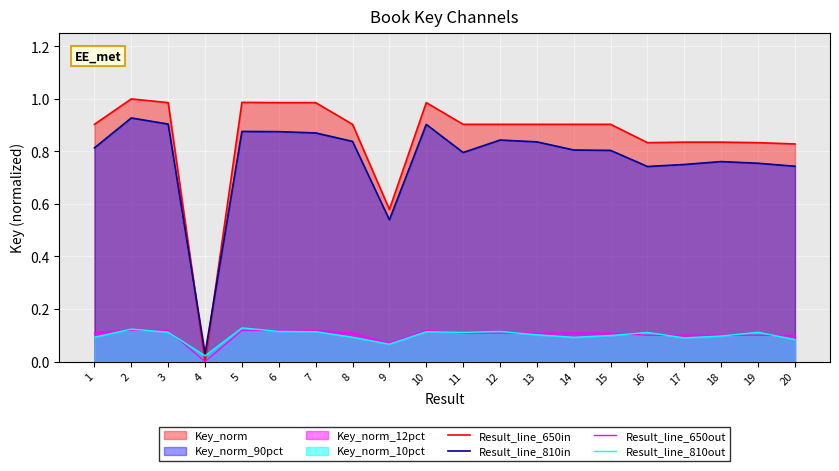

How many interior local peaks does the Result_line_650out series have?

7